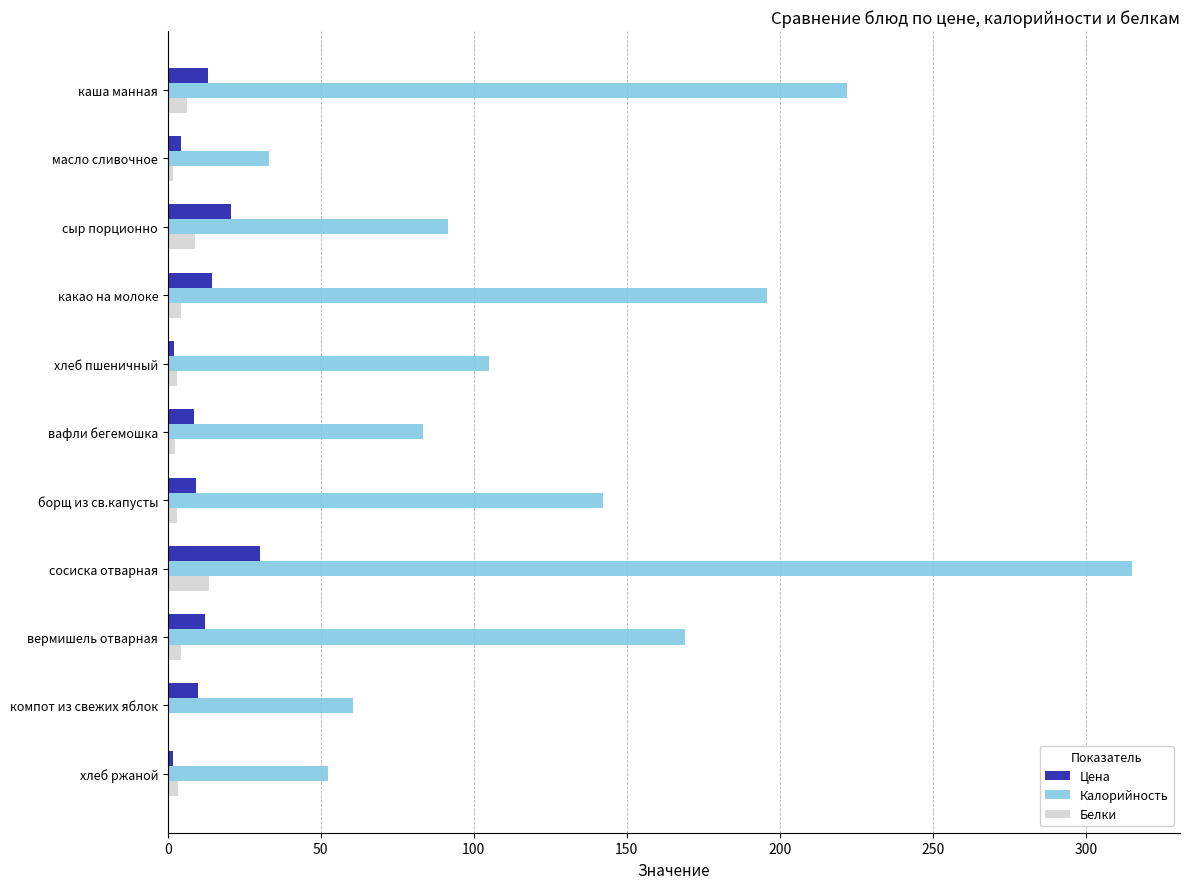

Between масло сливочное and сосиска отварная, which series saw the biggest shift?

Калорийность